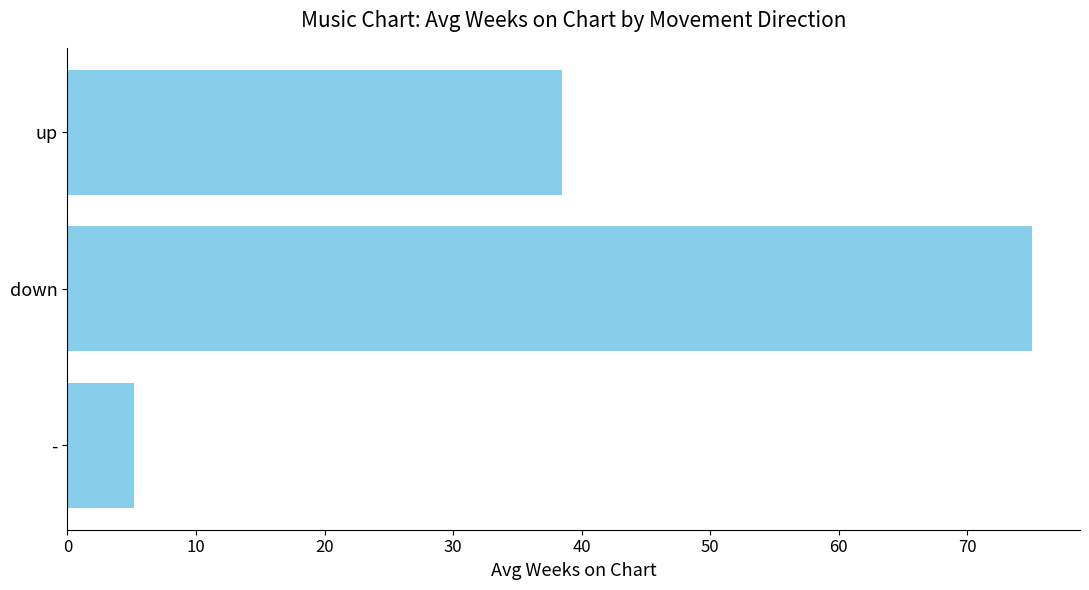

Rank the categories by value from lowest to highest.

-, up, down